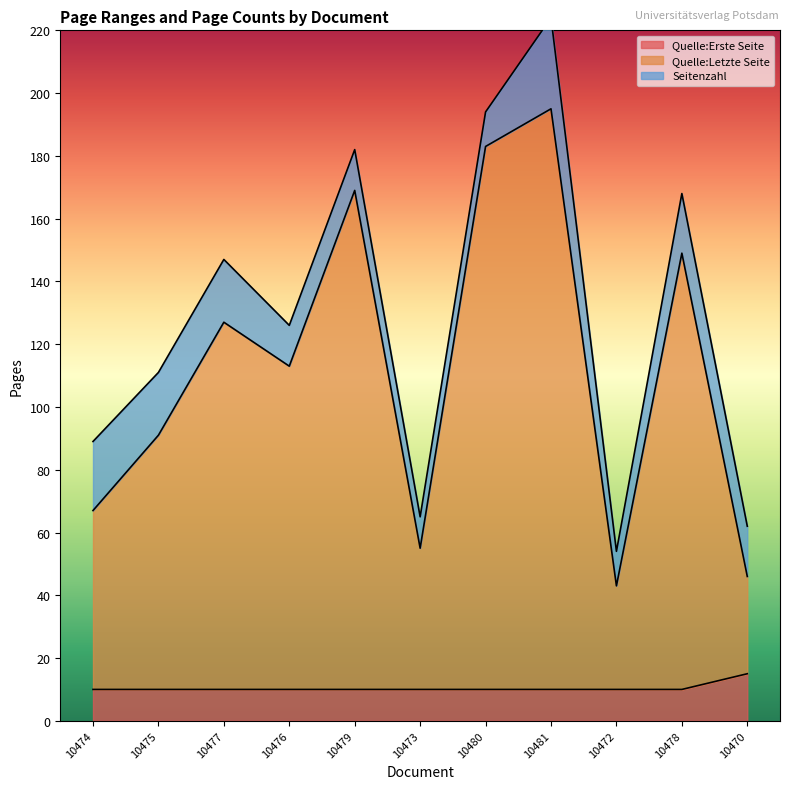

What is the minimum value for Quelle:Erste Seite?

10